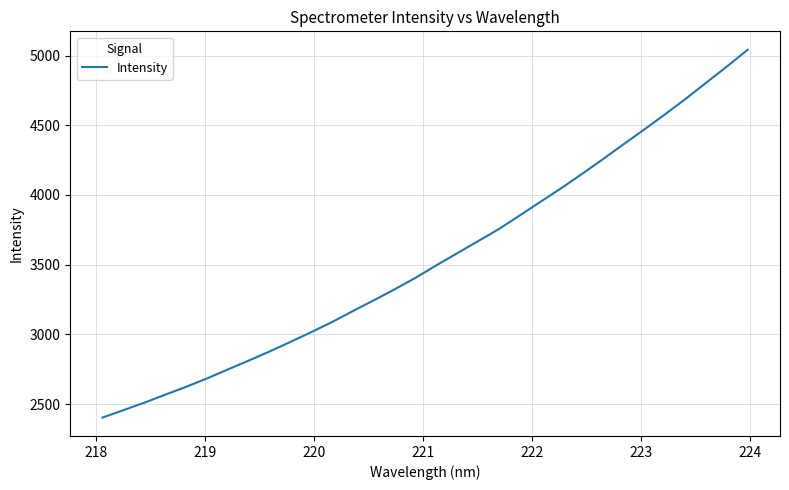

What is the maximum value shown in the chart?

5041.6